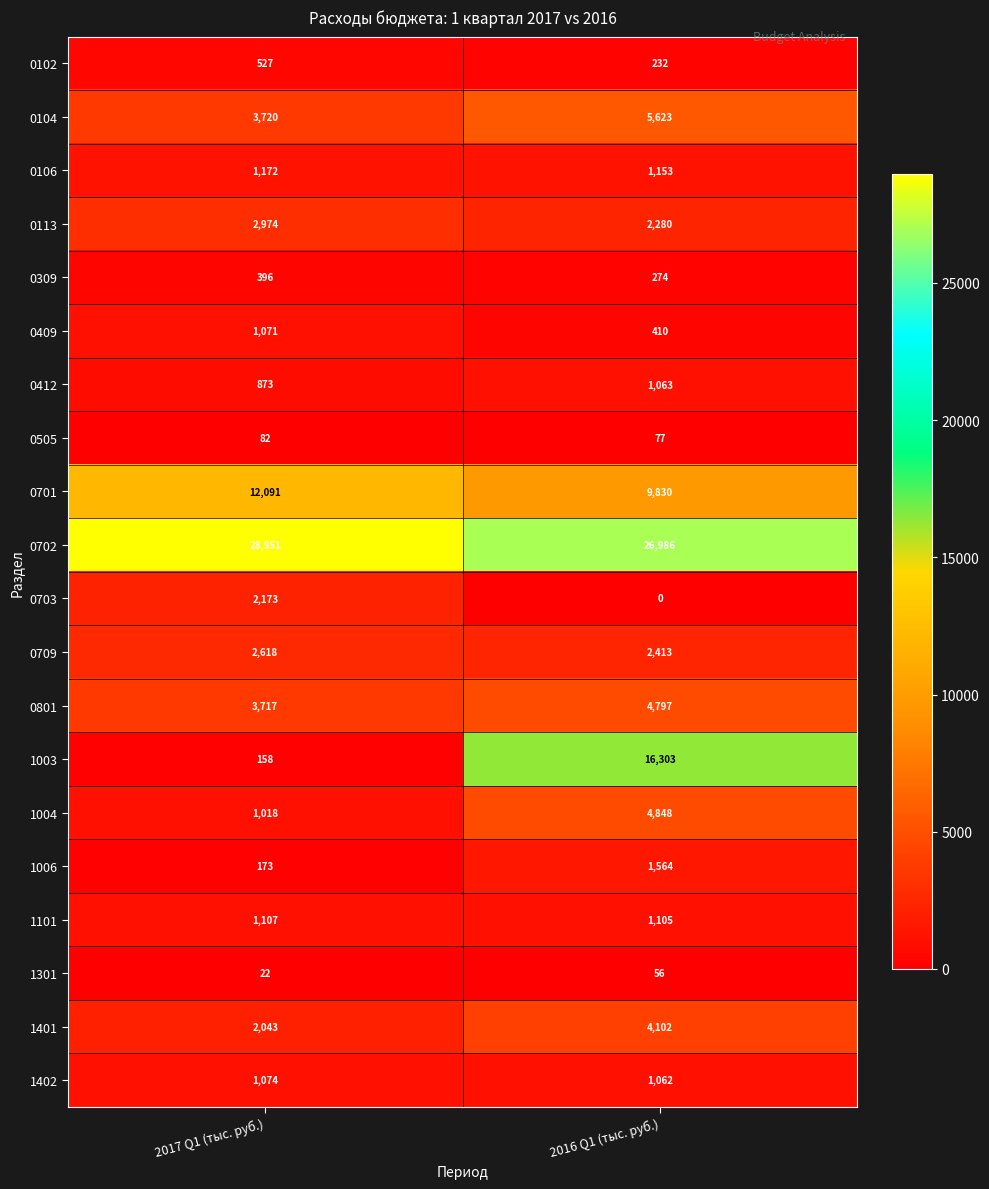

The 0505 series shows 77 at 2016 Q1 (тыс. руб.). True or false?

True